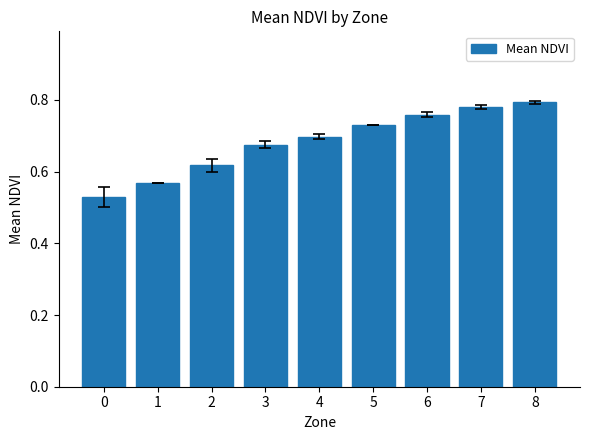

What is the sum of the values at 7 and 2?

1.4